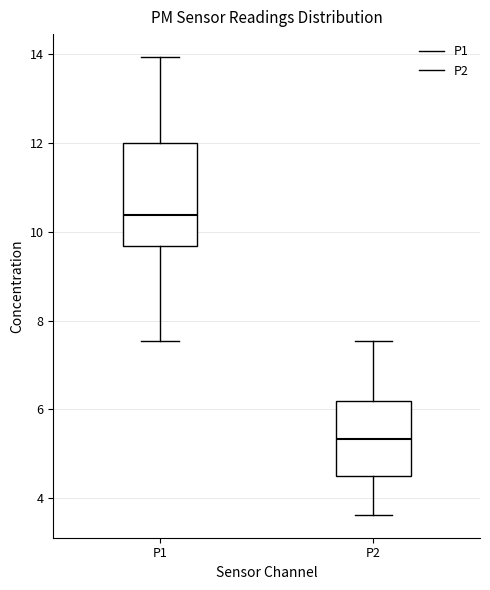

Reading left to right, read every box against the y-axis: the position of its median line, the range the box covers, and the ends of its whiskers. The values are not printed on the chart, so give them approximately, as read against the axis.

P1: median 10.4, box 9.6 to 12.0, whiskers 7.6 to 14.0
P2: median 5.4, box 4.6 to 6.2, whiskers 3.6 to 7.6